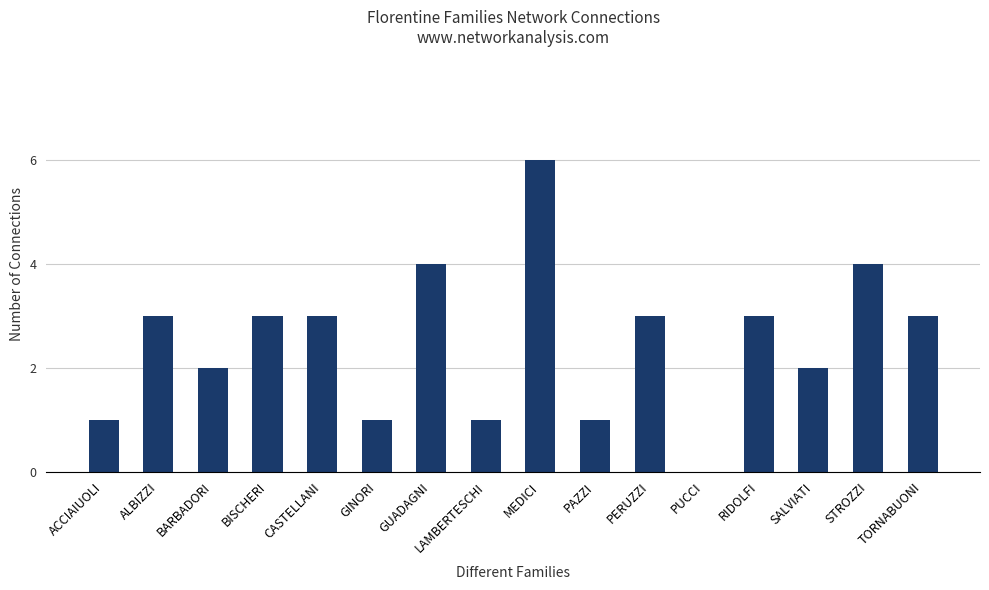

What value does the data have at TORNABUONI?

3